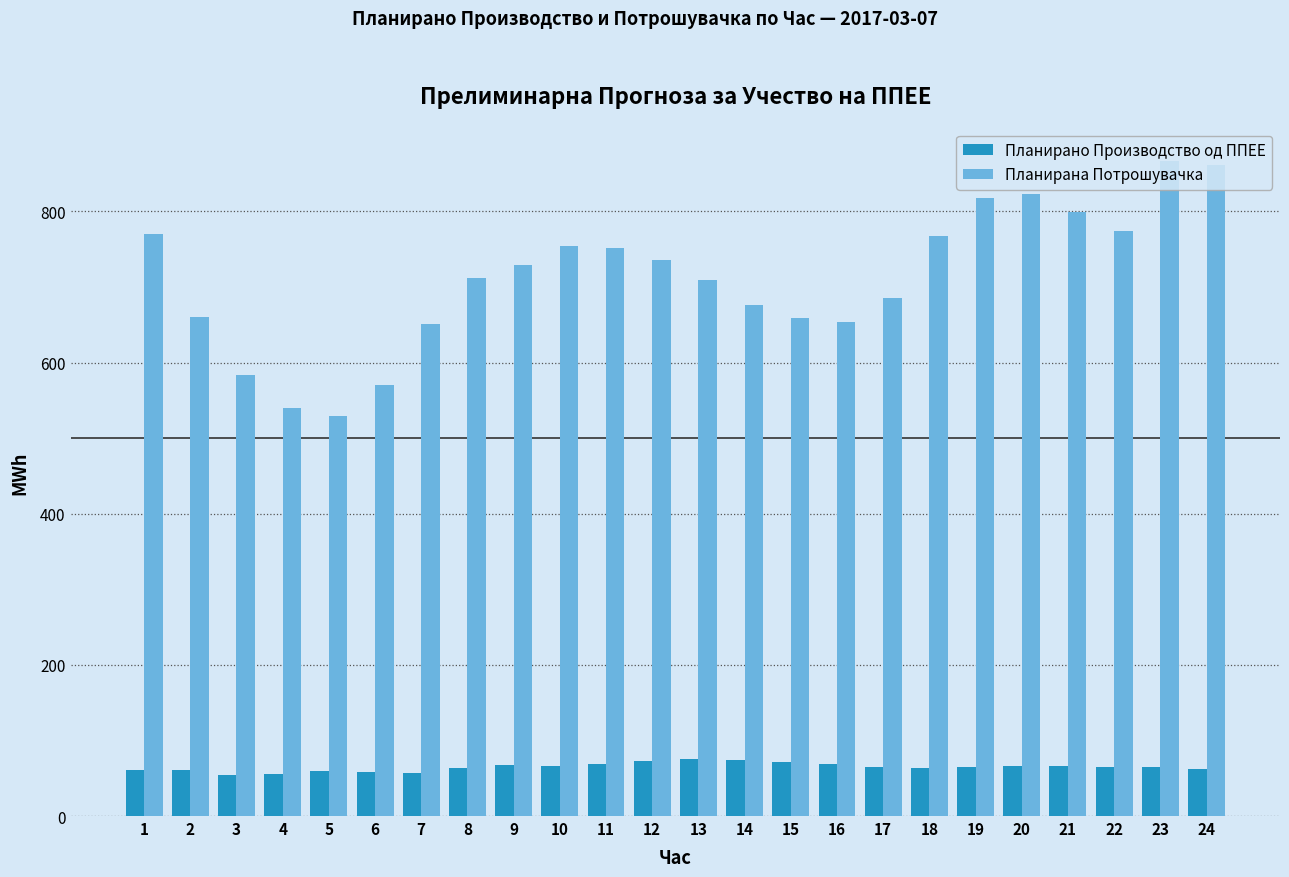

What is the highest value of the Планирана Потрошувачка series?

866.9